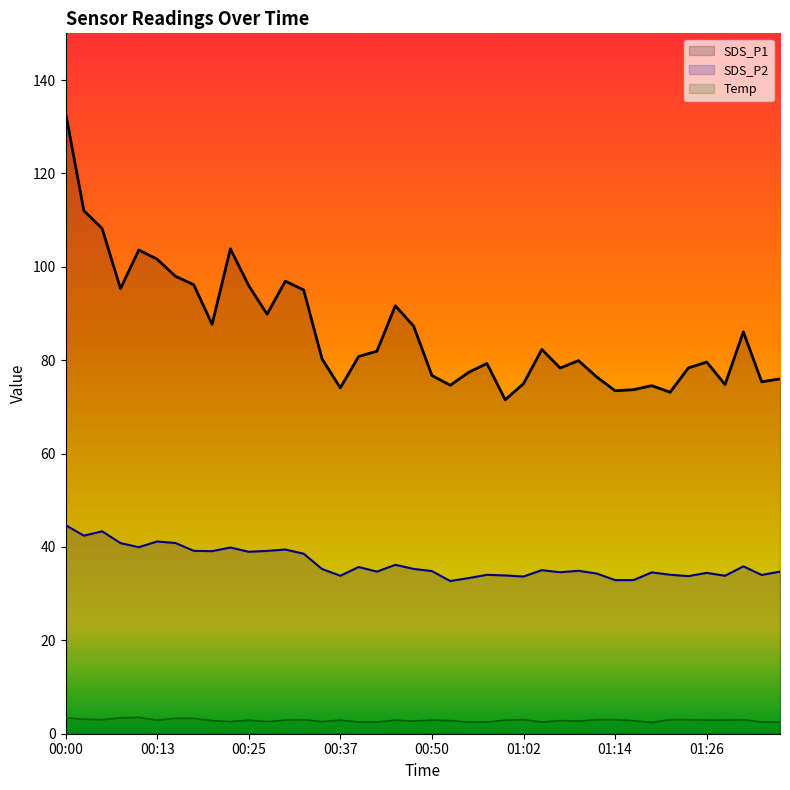

What is the label of the 32nd point from the left?

01:16